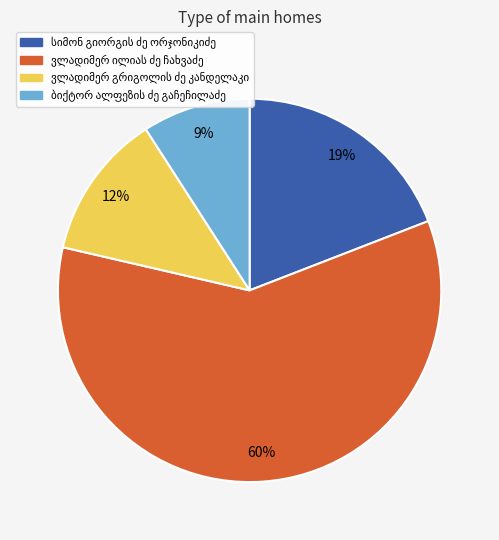

Does any single category account for the majority?

Yes